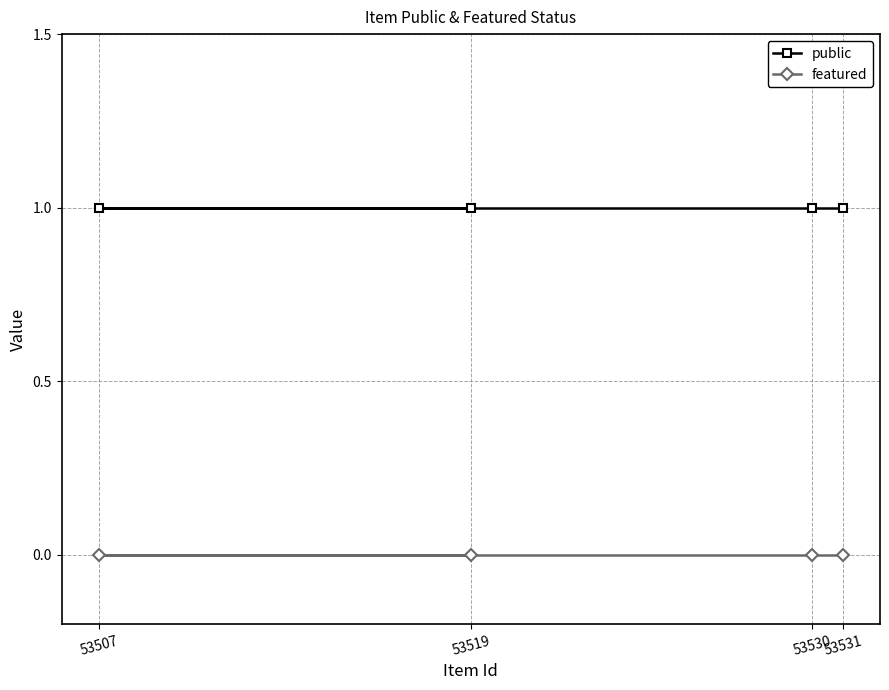

Count the number of categories in the chart.

4